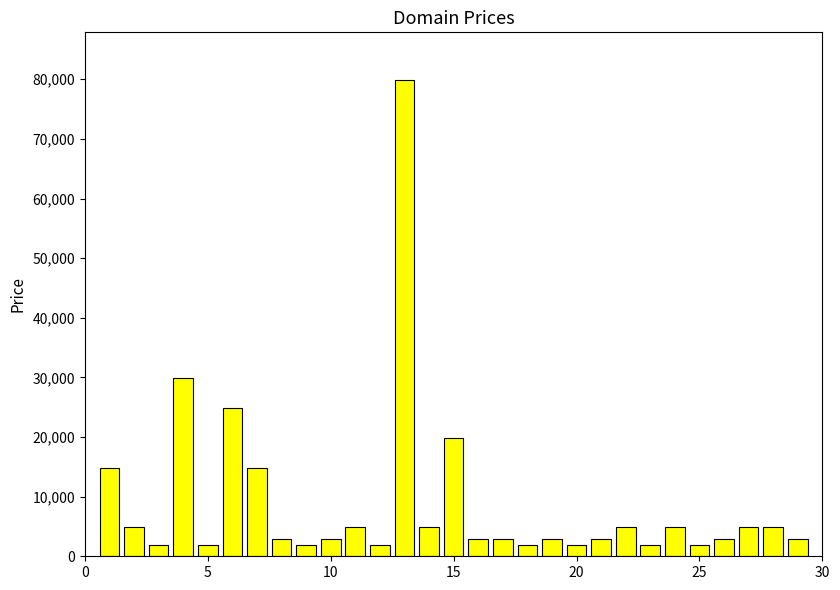

What is the greatest value displayed?

79888